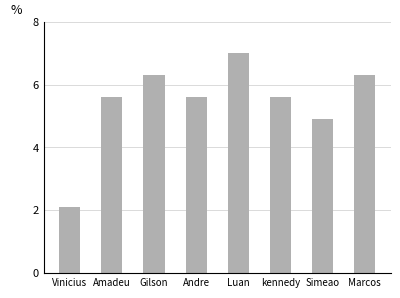

What is the ratio of the value at Amadeu to the value at Vinicius?

2.7